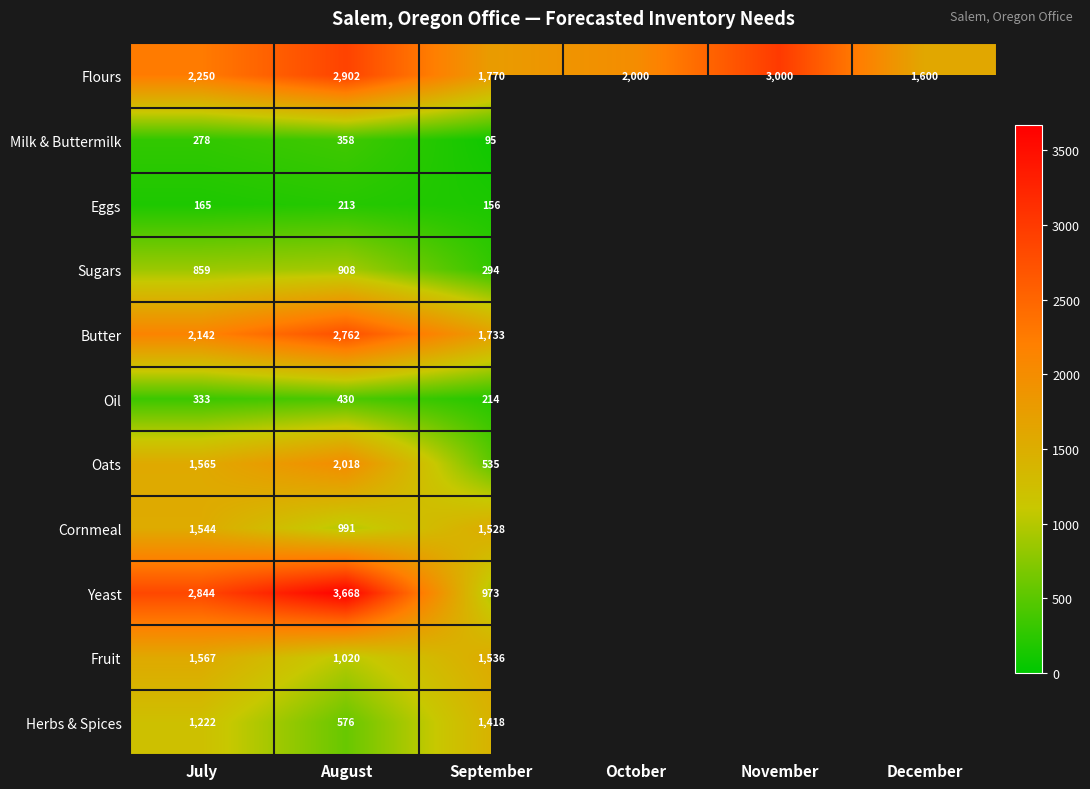

Rank the series at August from lowest to highest value.

Eggs, Milk & Buttermilk, Oil, Herbs & Spices, Sugars, Cornmeal, Fruit, Oats, Butter, Flours, Yeast